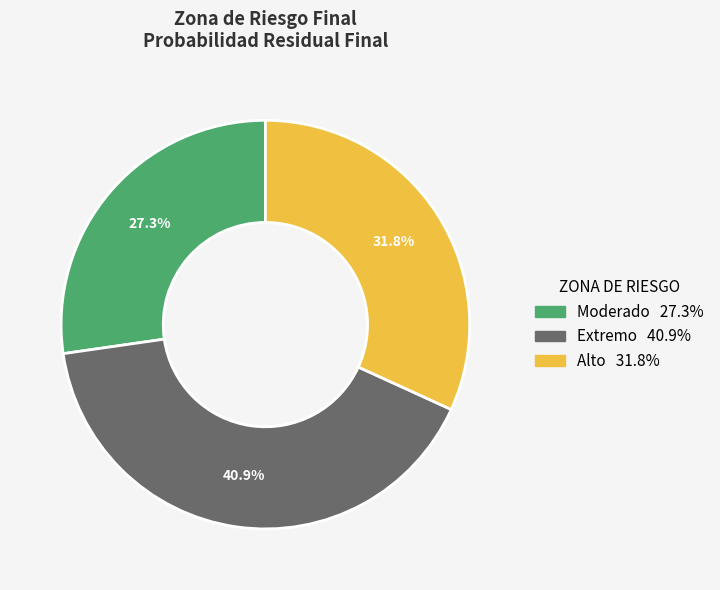

Is there any slice that represents more than half of the pie?

No